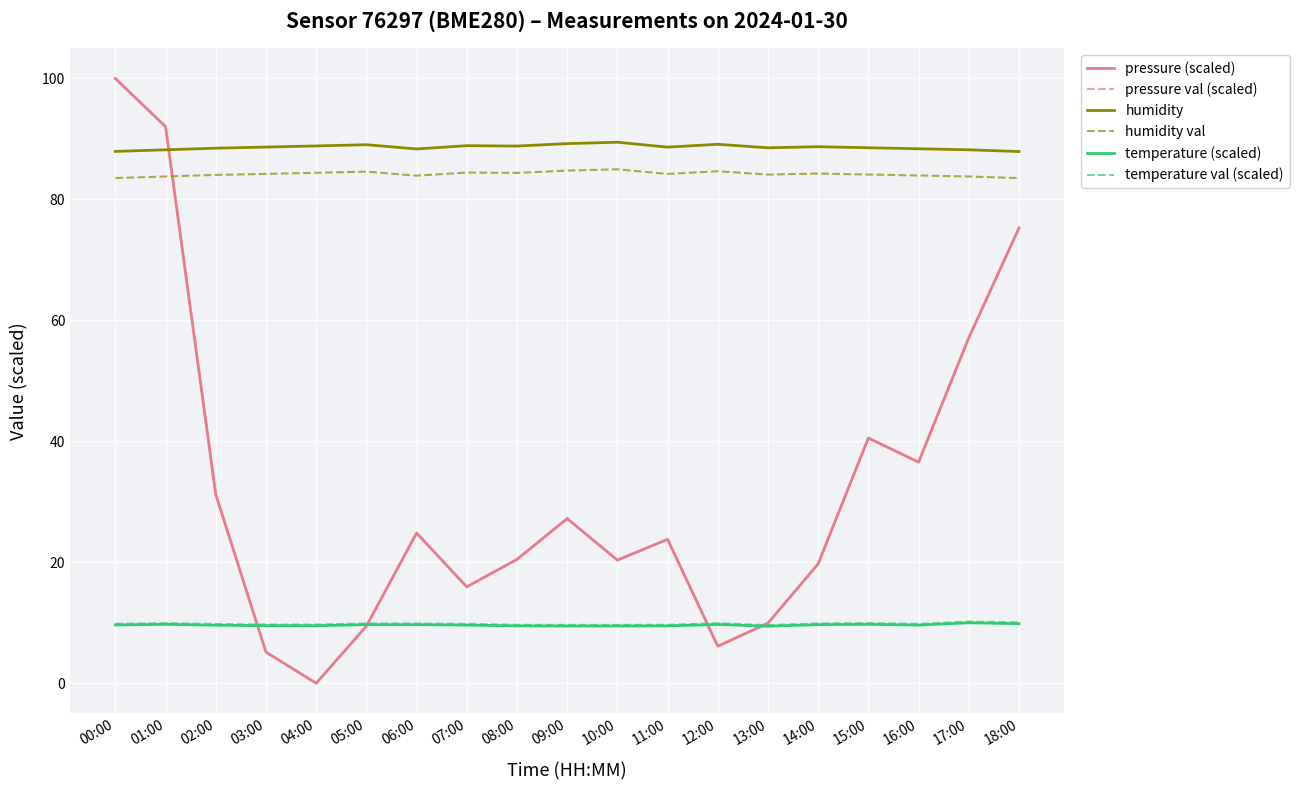

Which series changed the most between 12:00 and 13:00?

pressure (scaled)